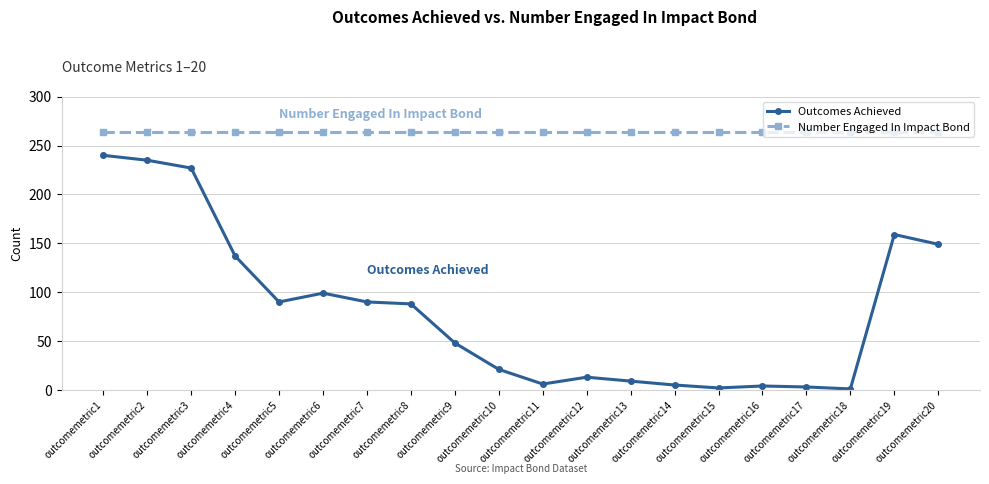

True or false: Outcomes Achieved and Number Engaged In Impact Bond cross at least once.

False